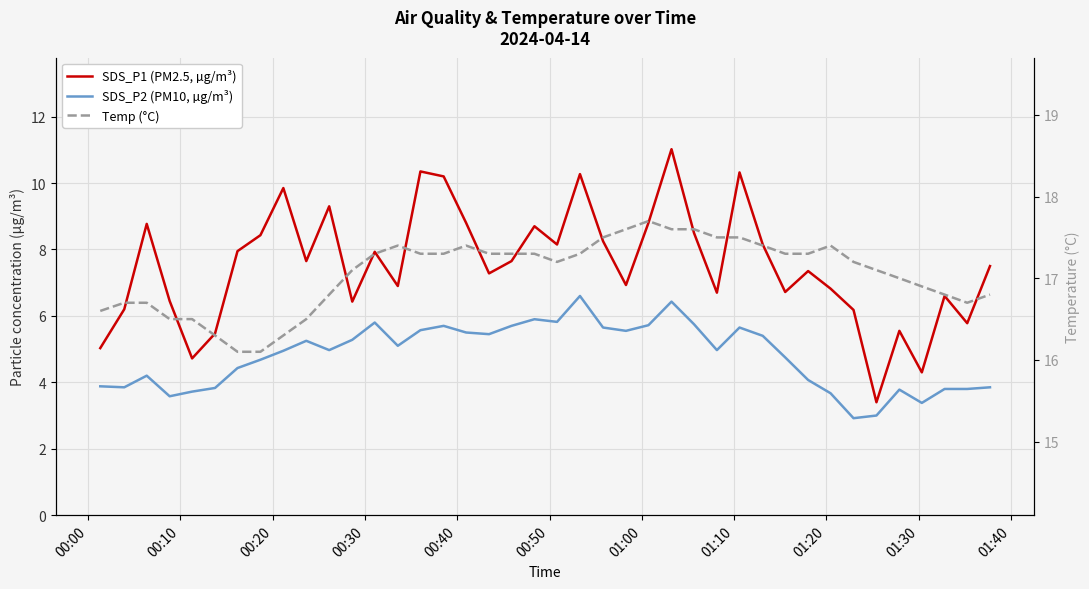

How many values in the SDS_P2 (PM10, µg/m³) series exceed 4?

27